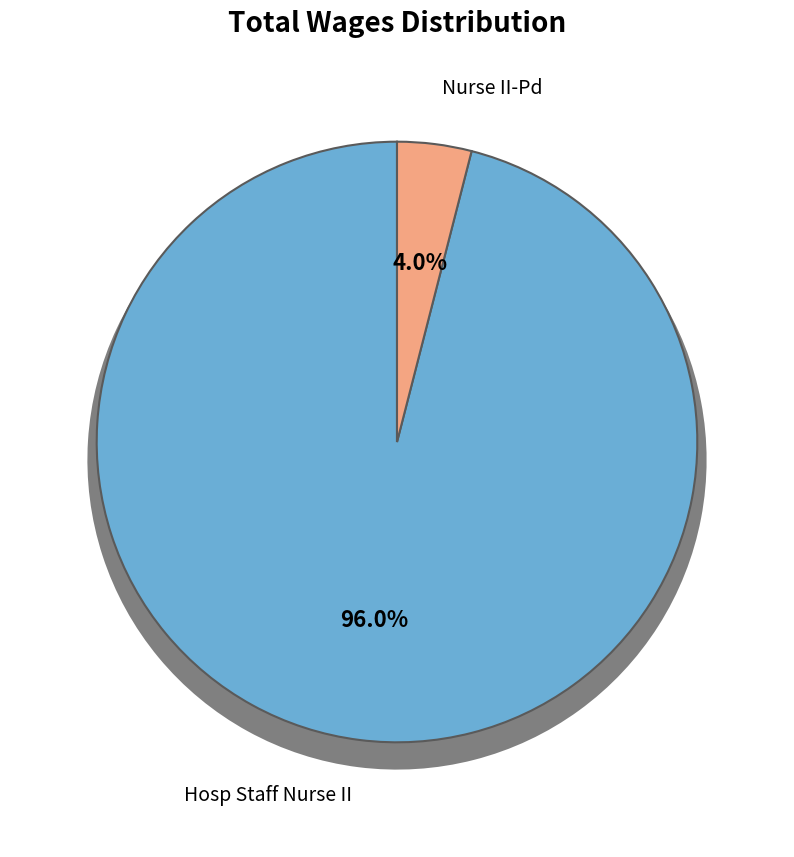

What is the ratio of the value at Hosp Staff Nurse II to the value at Nurse II-Pd?

24.0